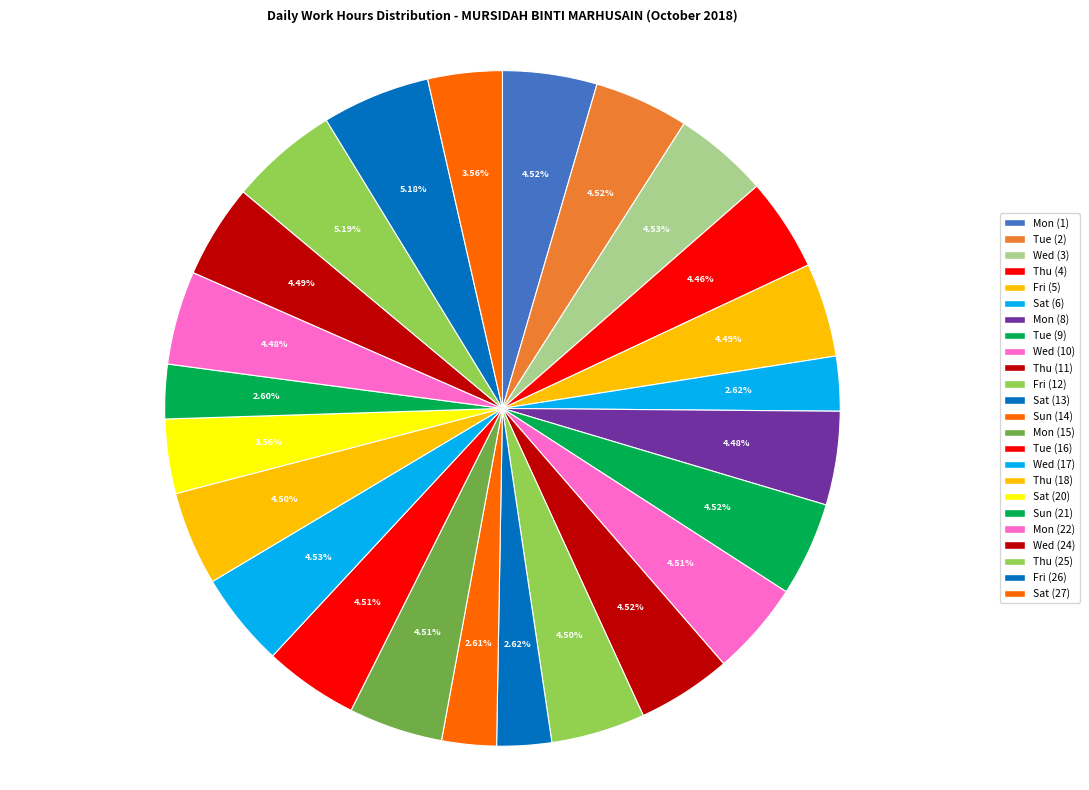

What is the total percentage of Thu (11) and Mon (8)?

9.0%